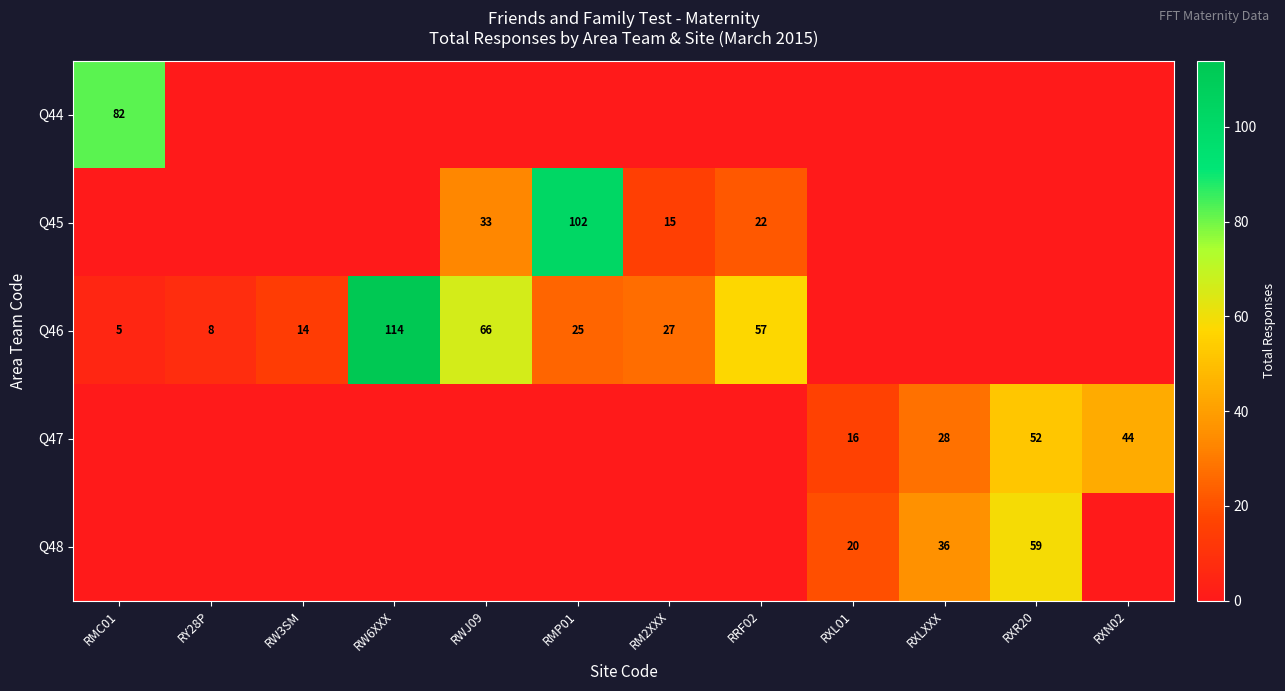

Is the value of Q44 at RMC01 greater than the value of Q47 at RXL01?

Yes